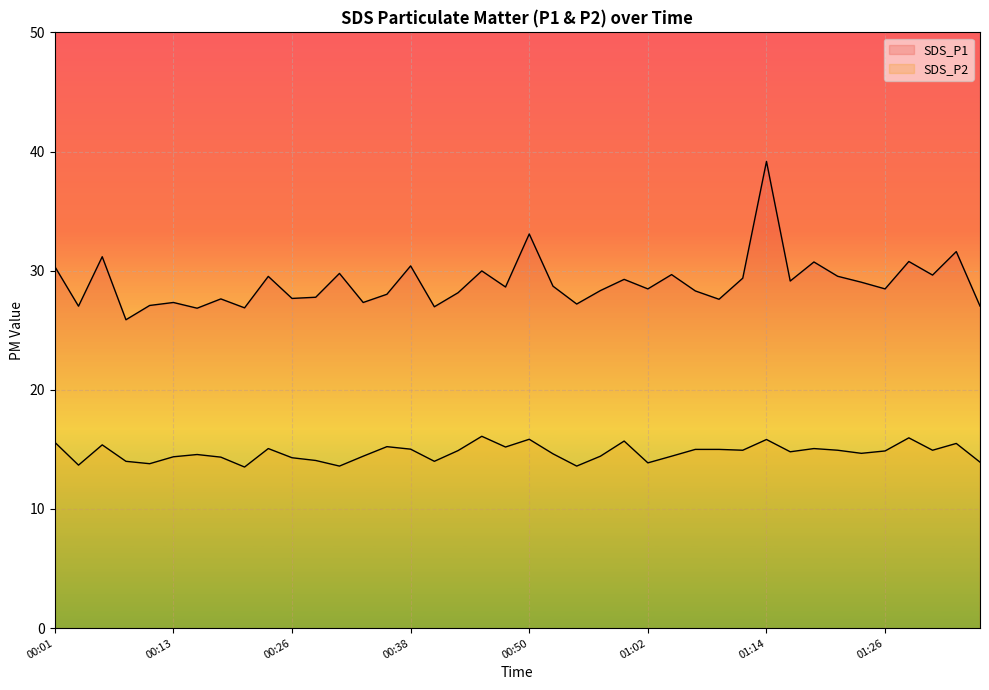

Where is SDS_P1 nearest to the value 32?

01:34